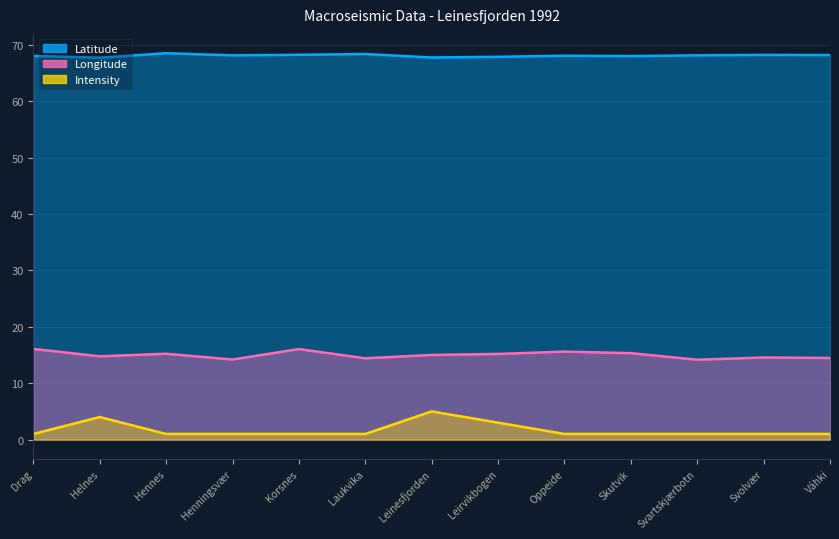

Rank the series at Svartskjærbotn from highest to lowest value.

Latitude, Longitude, Intensity